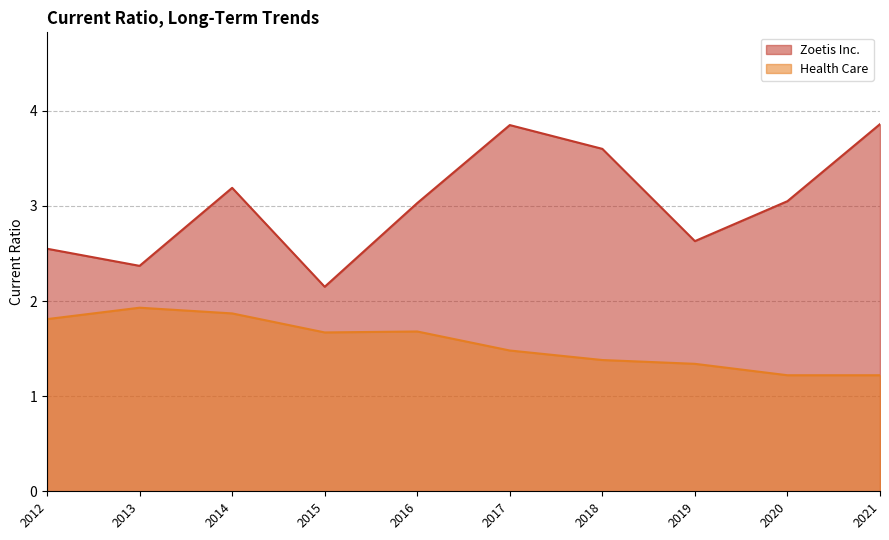

How many data points does each series have?

10